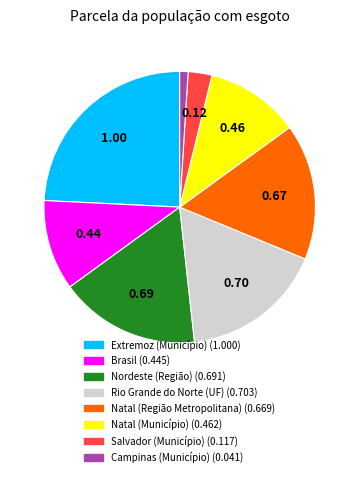

Is there any slice that represents more than half of the pie?

No